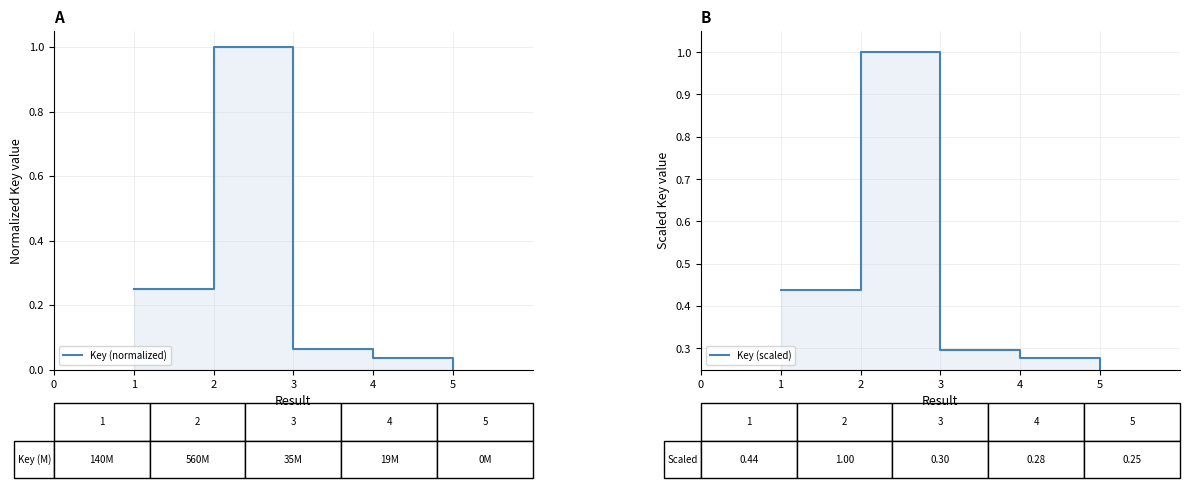

What are all the series names shown in the legend?

Key (normalized), Key (scaled)